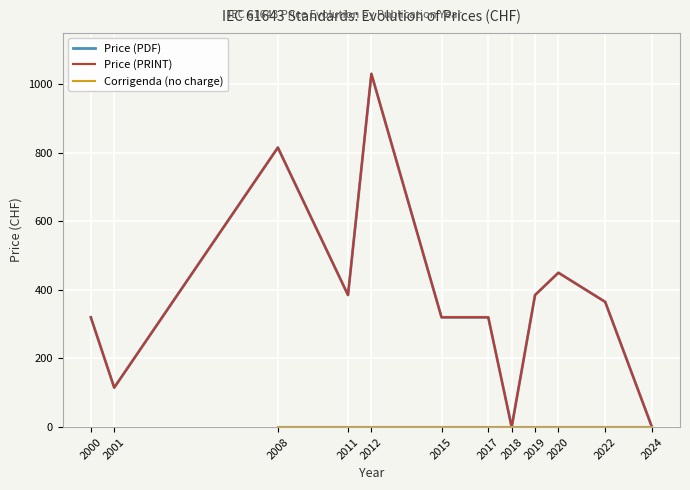

How many lines are shown in the chart?

2